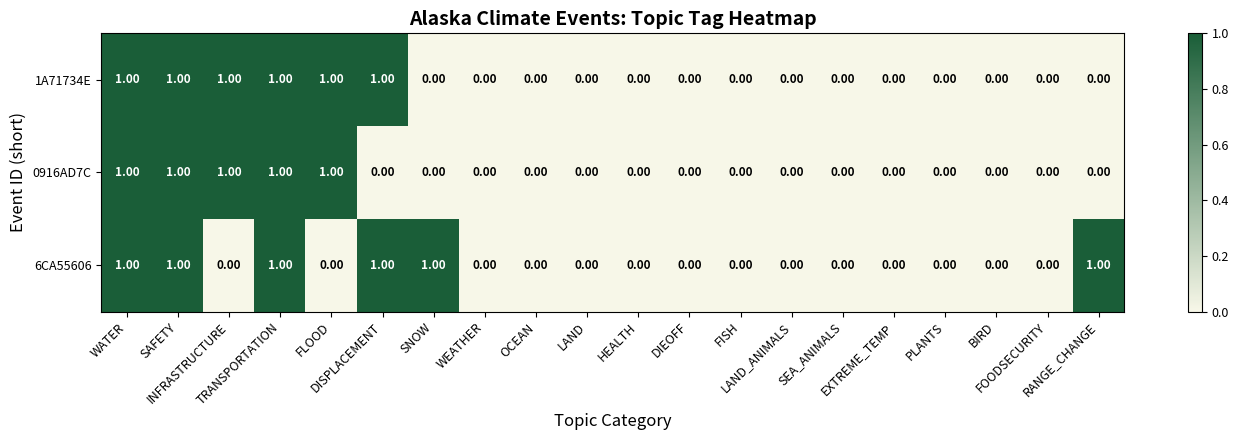

Reading left to right, extract all data points from this chart.

1A71734E: WATER=1	SAFETY=1	INFRASTRUCTURE=1	TRANSPORTATION=1	FLOOD=1	DISPLACEMENT=1	SNOW=0	WEATHER=0	OCEAN=0	LAND=0	HEALTH=0	DIEOFF=0	FISH=0	LAND_ANIMALS=0	SEA_ANIMALS=0	EXTREME_TEMP=0	PLANTS=0	BIRD=0	FOODSECURITY=0	RANGE_CHANGE=0
0916AD7C: WATER=1	SAFETY=1	INFRASTRUCTURE=1	TRANSPORTATION=1	FLOOD=1	DISPLACEMENT=0	SNOW=0	WEATHER=0	OCEAN=0	LAND=0	HEALTH=0	DIEOFF=0	FISH=0	LAND_ANIMALS=0	SEA_ANIMALS=0	EXTREME_TEMP=0	PLANTS=0	BIRD=0	FOODSECURITY=0	RANGE_CHANGE=0
6CA55606: WATER=1	SAFETY=1	INFRASTRUCTURE=0	TRANSPORTATION=1	FLOOD=0	DISPLACEMENT=1	SNOW=1	WEATHER=0	OCEAN=0	LAND=0	HEALTH=0	DIEOFF=0	FISH=0	LAND_ANIMALS=0	SEA_ANIMALS=0	EXTREME_TEMP=0	PLANTS=0	BIRD=0	FOODSECURITY=0	RANGE_CHANGE=1